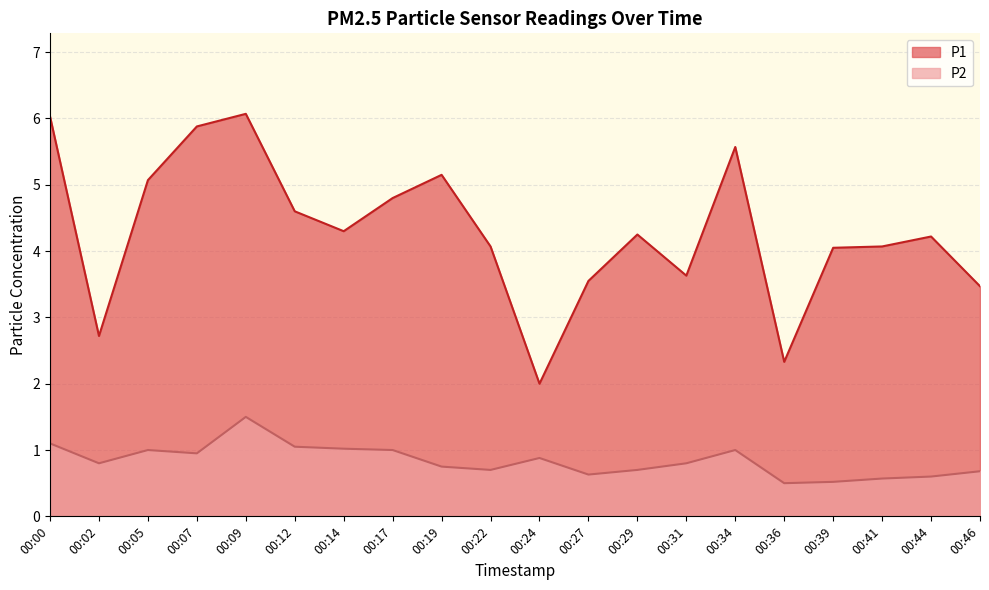

At which label does P1 reach its minimum?

00:24